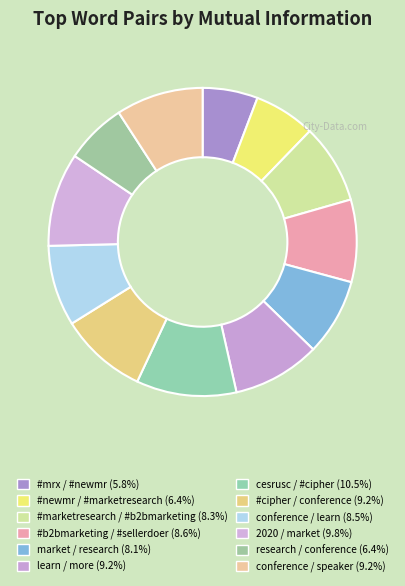

How many slices are in this pie chart?

12